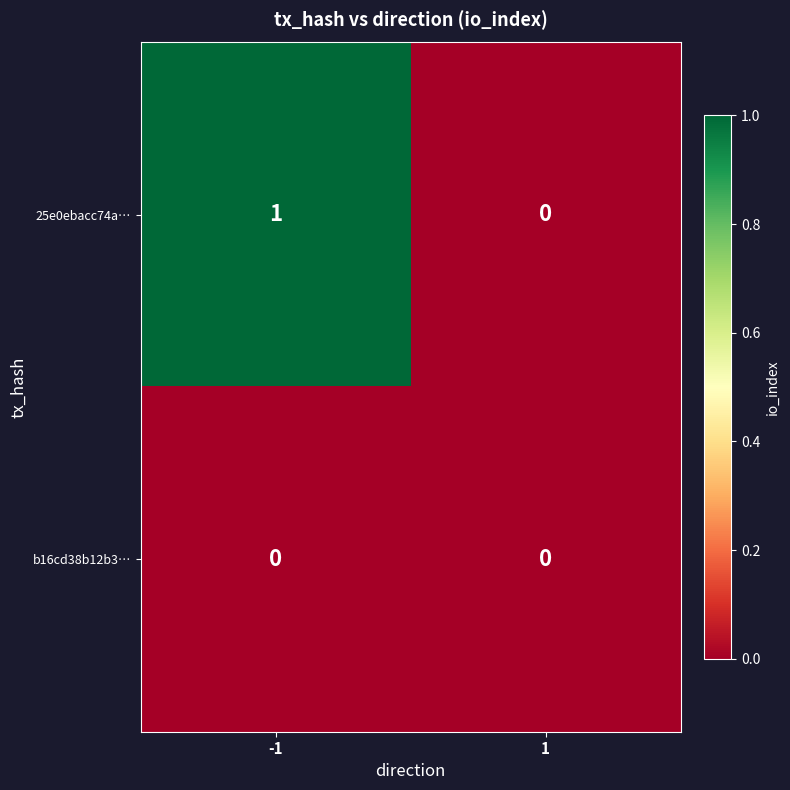

Reading left to right, transcribe all the data shown in this chart.

25e0ebacc74a…: 1	0
b16cd38b12b3…: 0	0